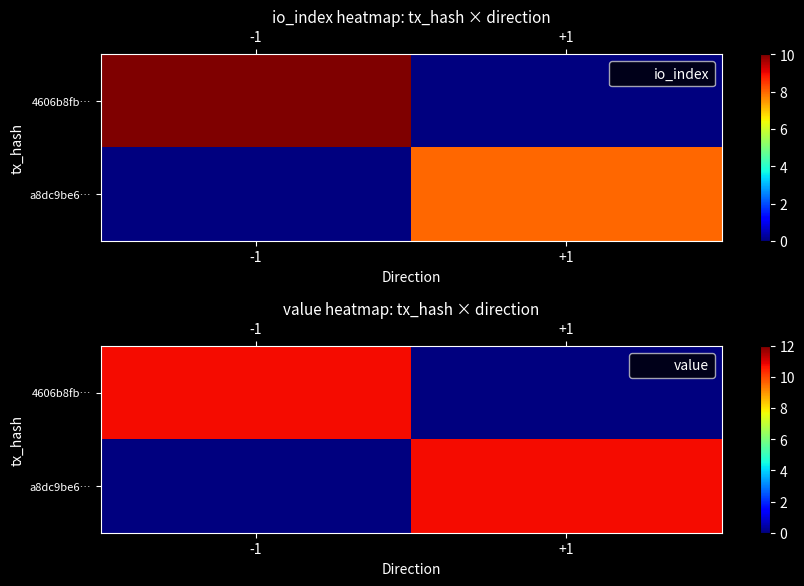

Which label corresponds to the largest value in the chart?

-1